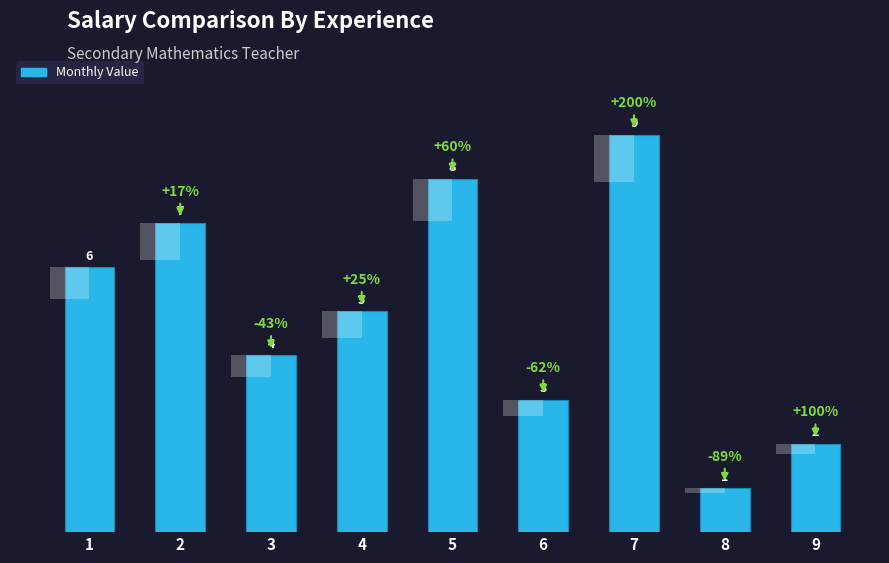

What is the value of the 2nd bar from the left?

7